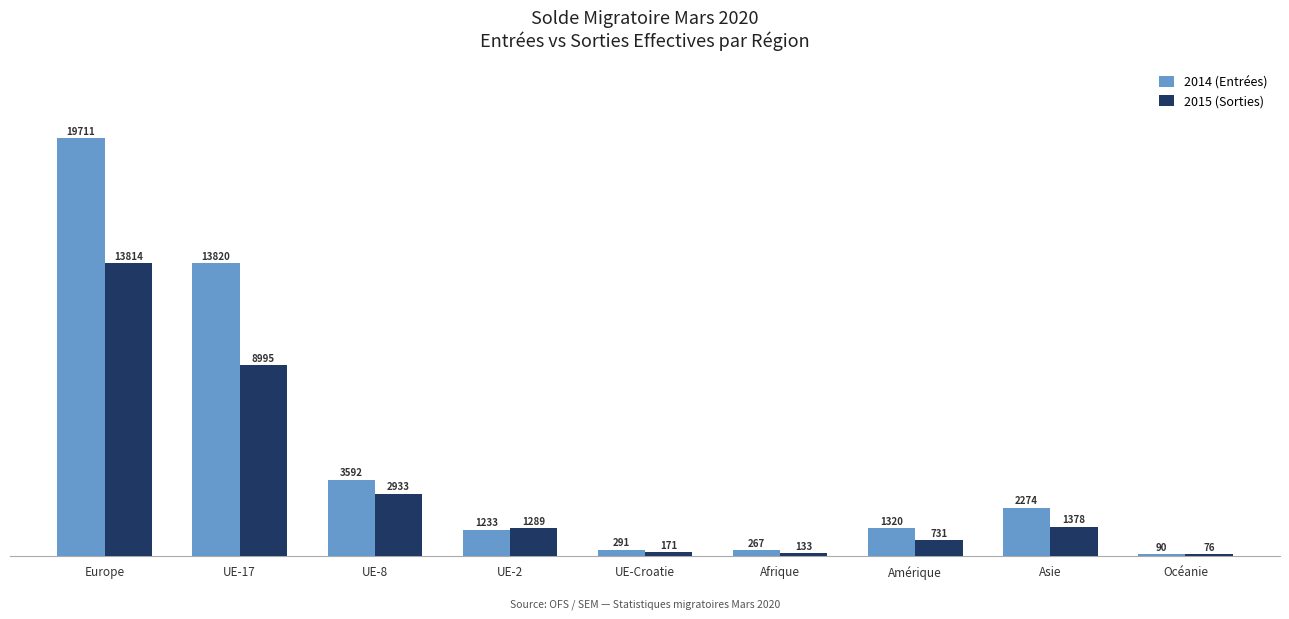

What is the value of the 2014 (Entrées) bar at the 4th from the left?

1233